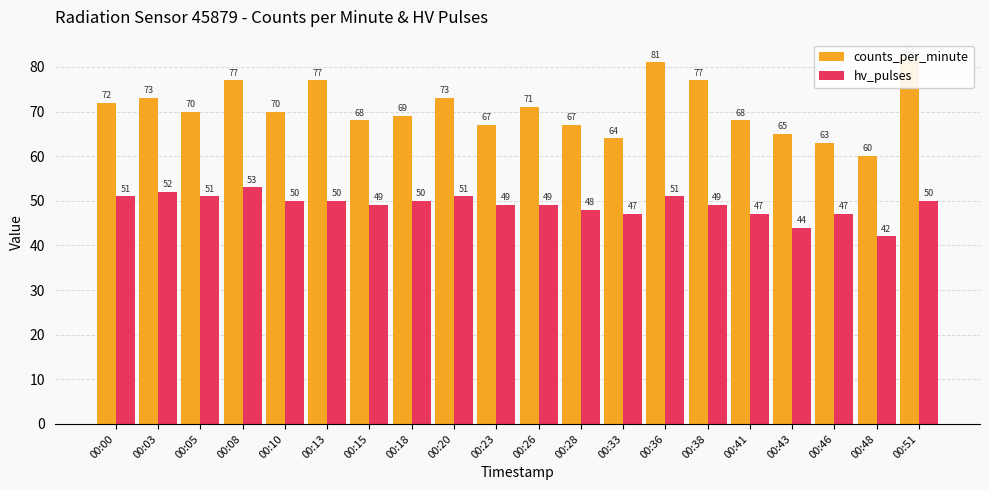

Reading left to right, list all the values displayed in this chart.

counts_per_minute: 72	73	70	77	70	77	68	69	73	67	71	67	64	81	77	68	65	63	60	82
hv_pulses: 51	52	51	53	50	50	49	50	51	49	49	48	47	51	49	47	44	47	42	50